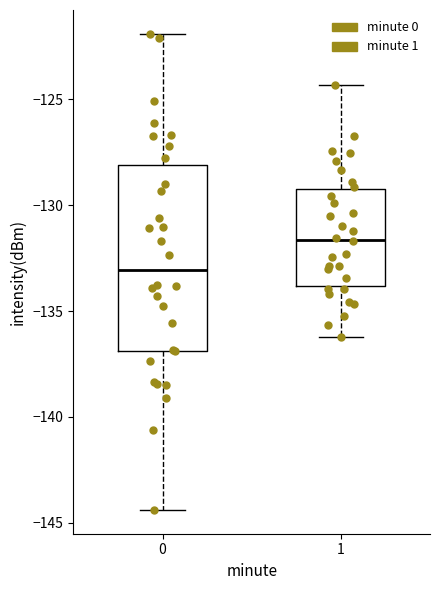

Comparing the boxes themselves (not the whiskers), which one is the tallest?

0